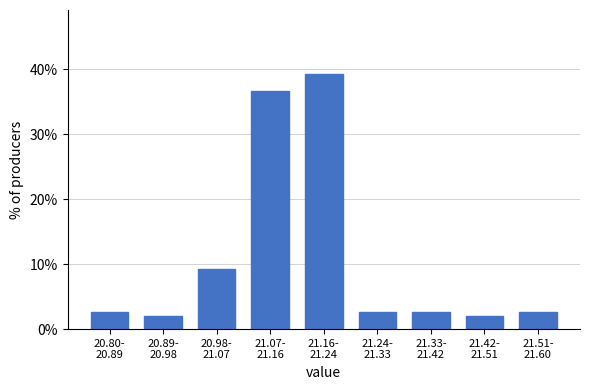

Reading left to right, extract all data points from this chart.

2.7	2.0	9.3	36.7	39.3	2.7	2.7	2.0	2.7